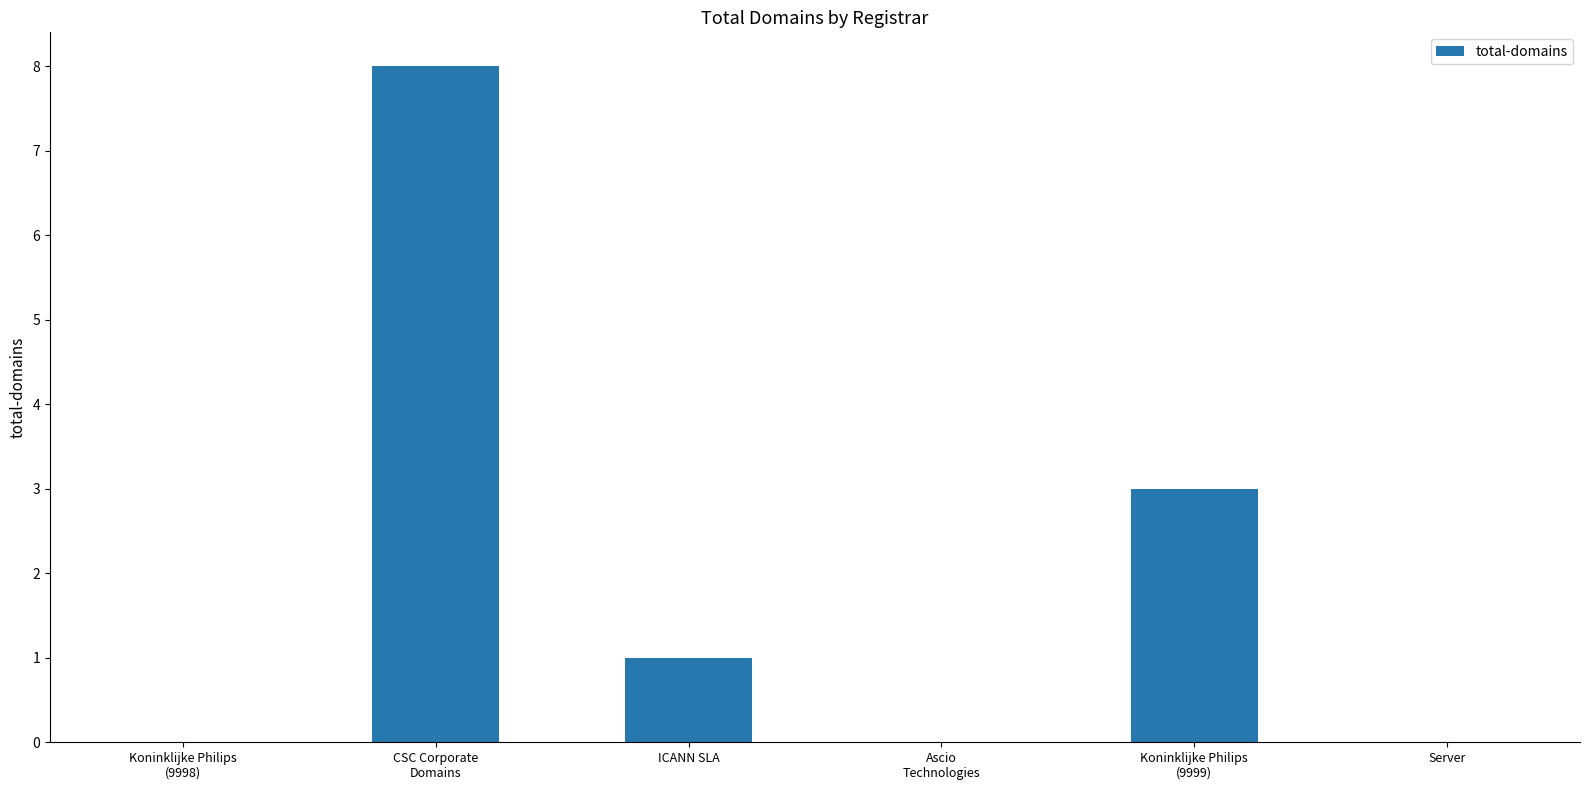

True or false: the data shows 0 at Koninklijke Philips
(9998).

True